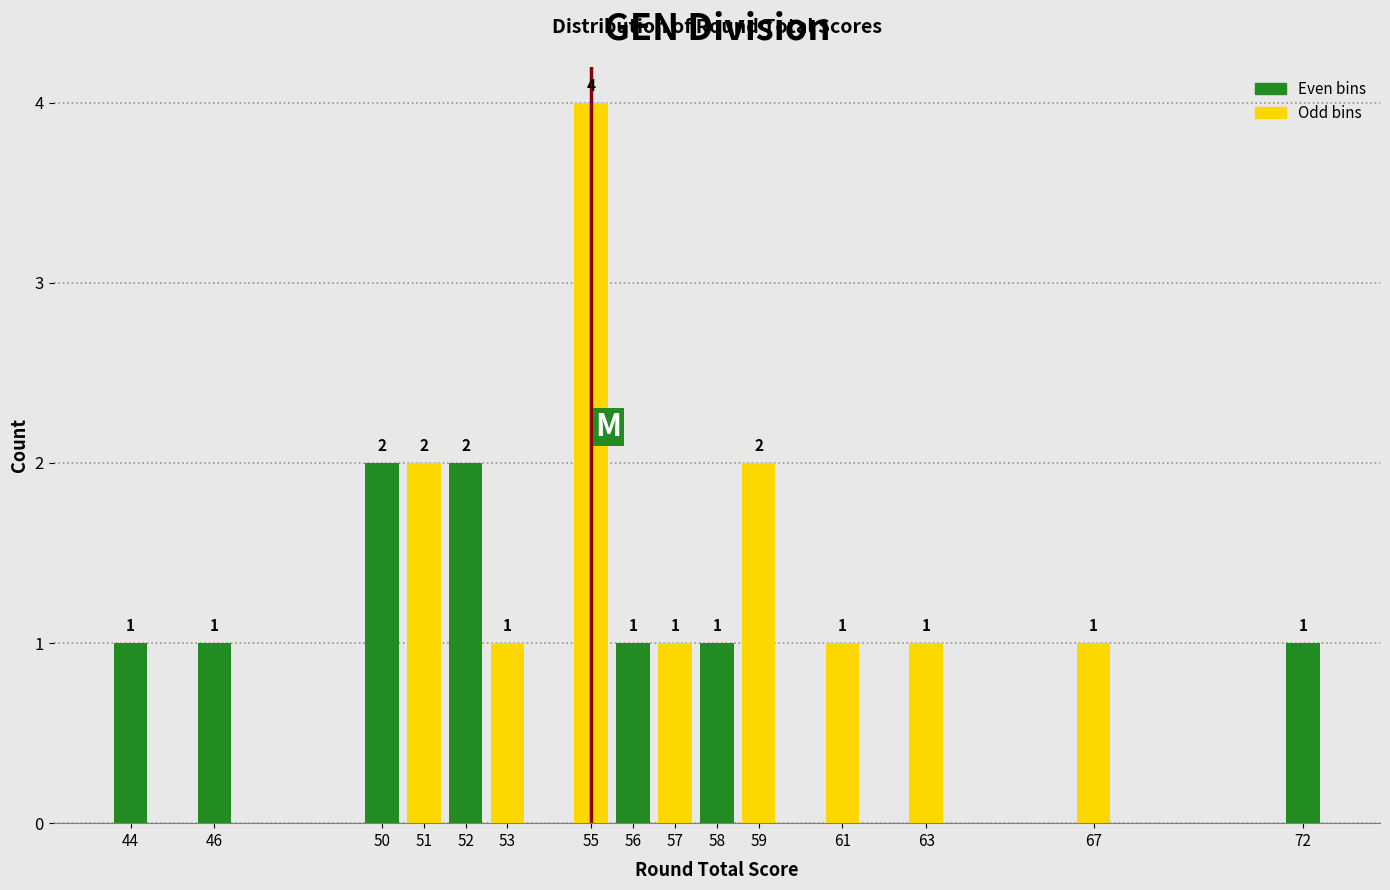

Over which range of the x-axis is the bar tallest?

54.5 to 55.5